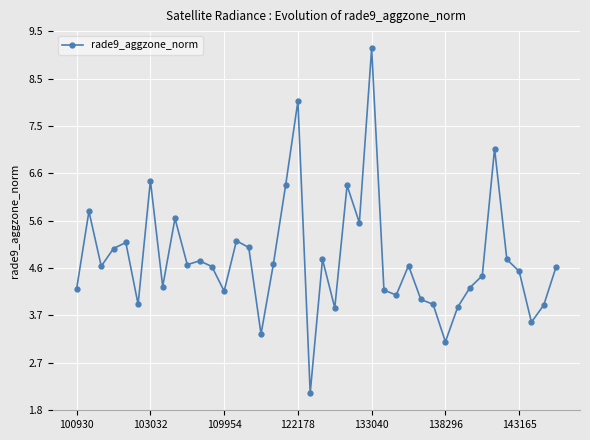

What is the value of the 10th point from the left?

4.7